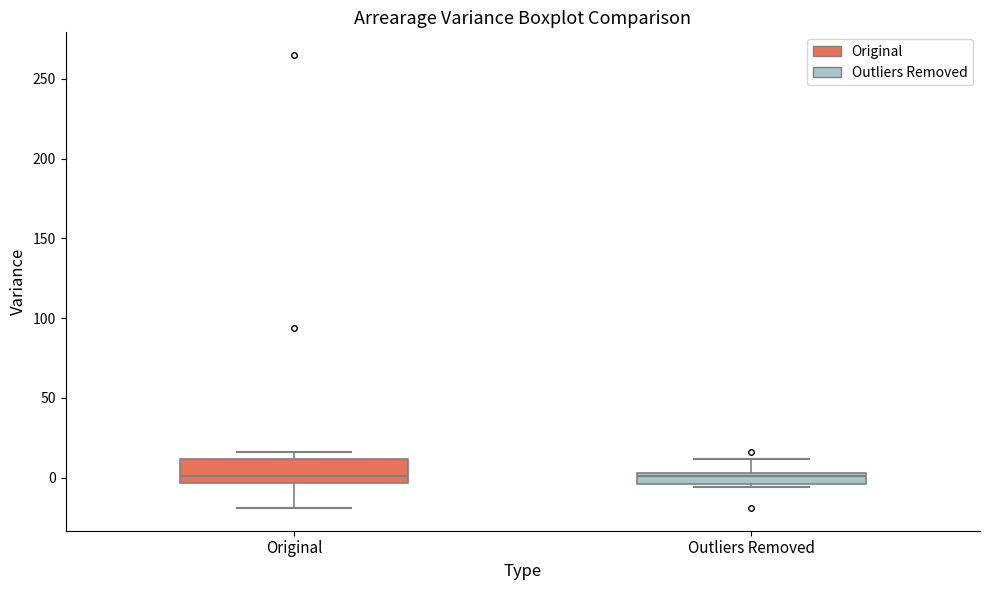

Where does the upper whisker of the box for Outliers Removed end on the y-axis? The values are not printed on the chart, so give them approximately, as read against the axis.

10